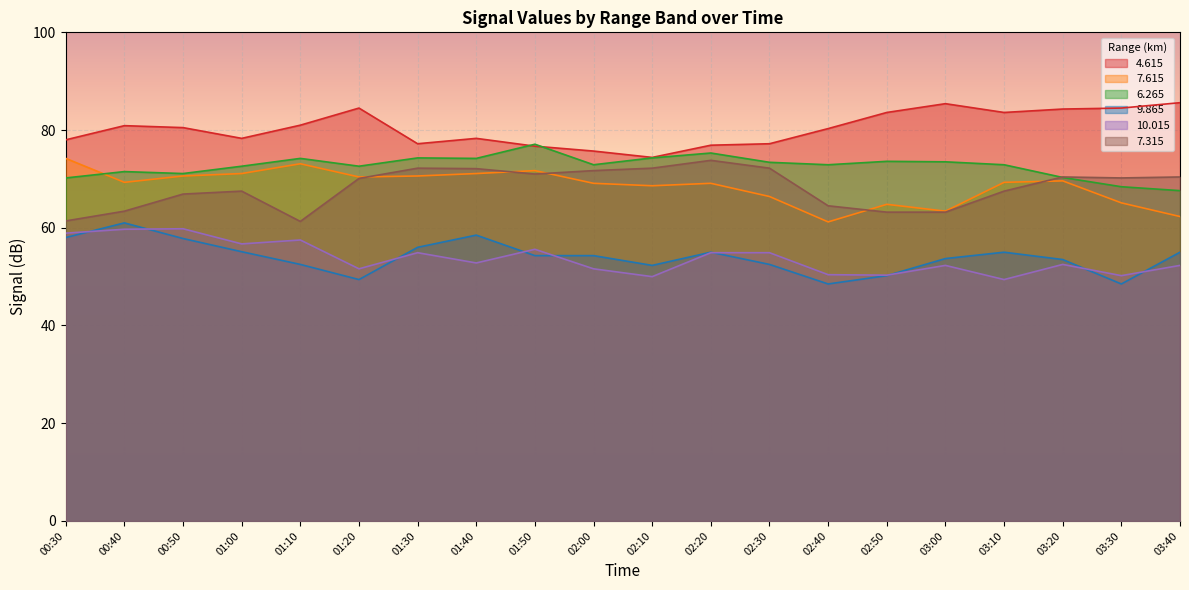

True or false:   9.865 and   6.265 cross at least once.

False